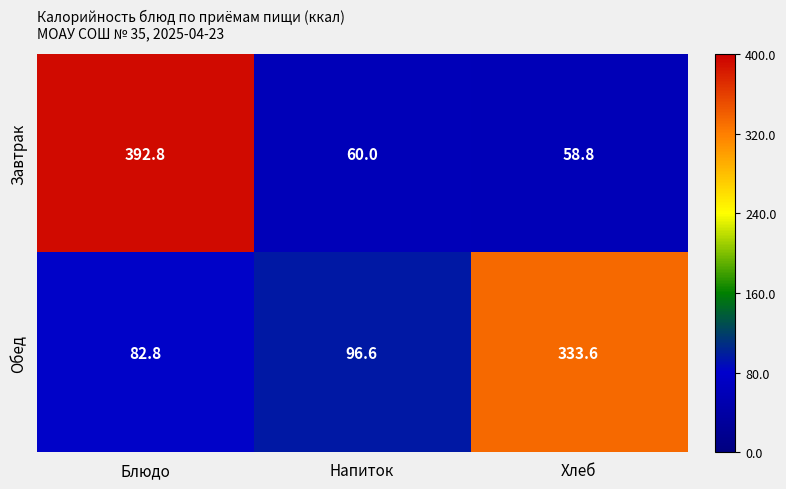

Rank the series at Напиток from lowest to highest value.

Завтрак, Обед